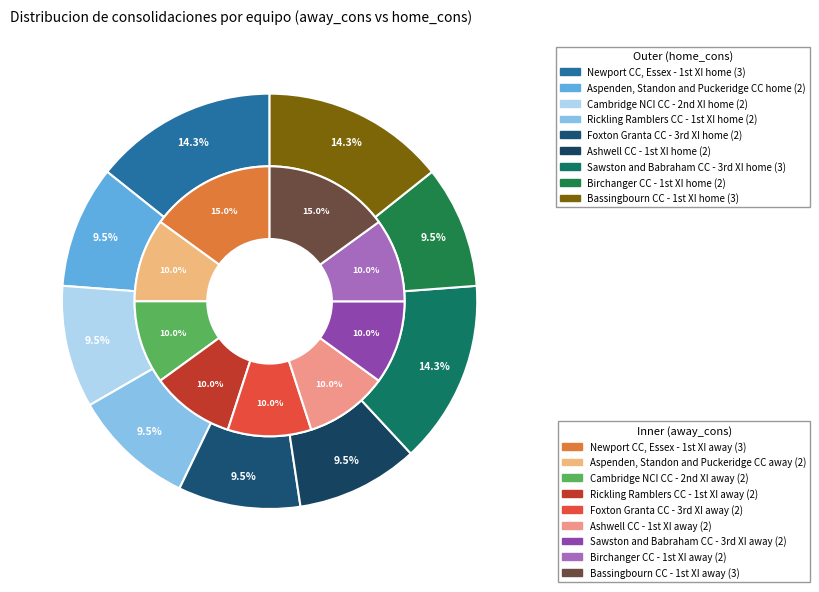

To the nearest percent, what portion does 7 represent?

10%